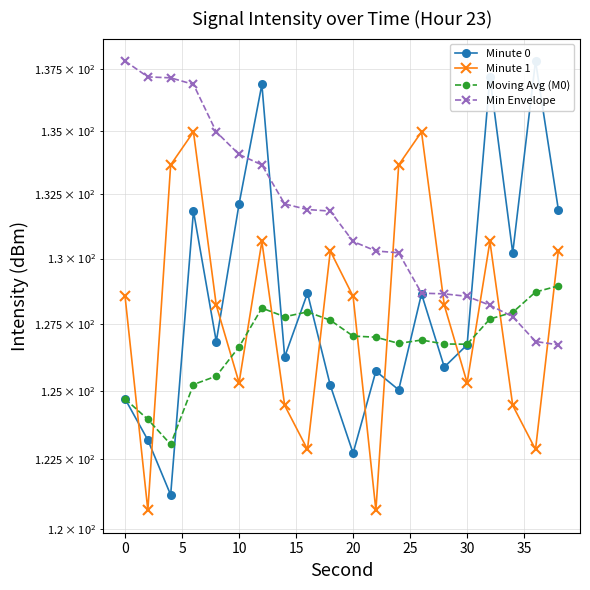

Is it true that Minute 1 equals 161.5 at 35?

False